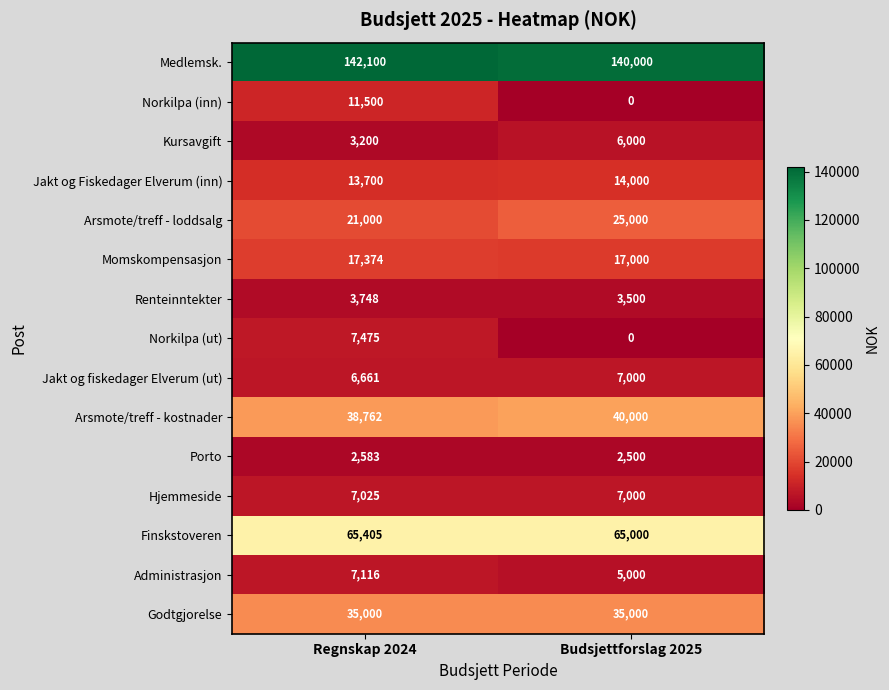

The Jakt og Fiskedager Elverum (inn) series shows 21828 at Regnskap 2024. True or false?

False